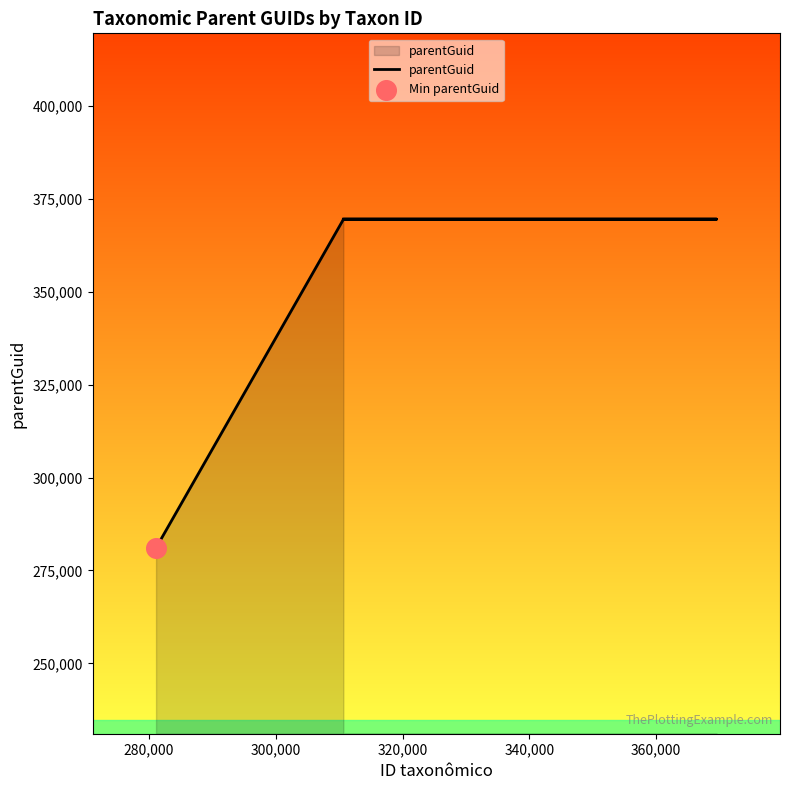

Between 300,000 and 280,000, which is larger?

300,000